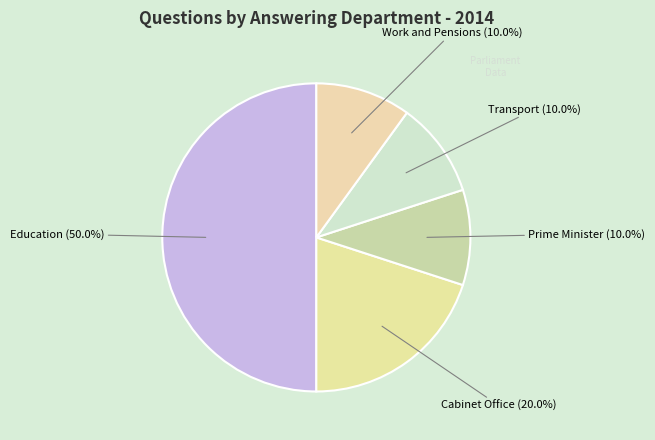

How many slices are in this pie chart?

5